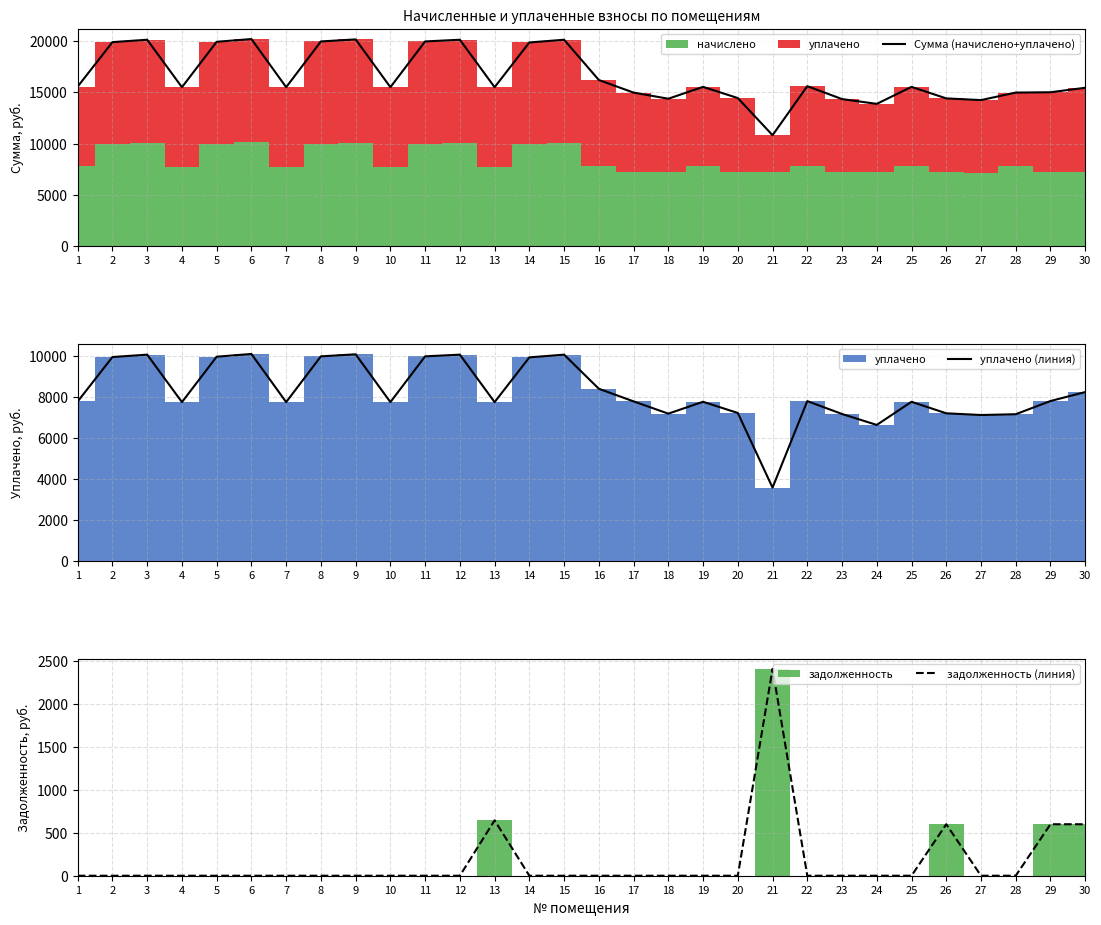

How many lines are shown in the chart?

3